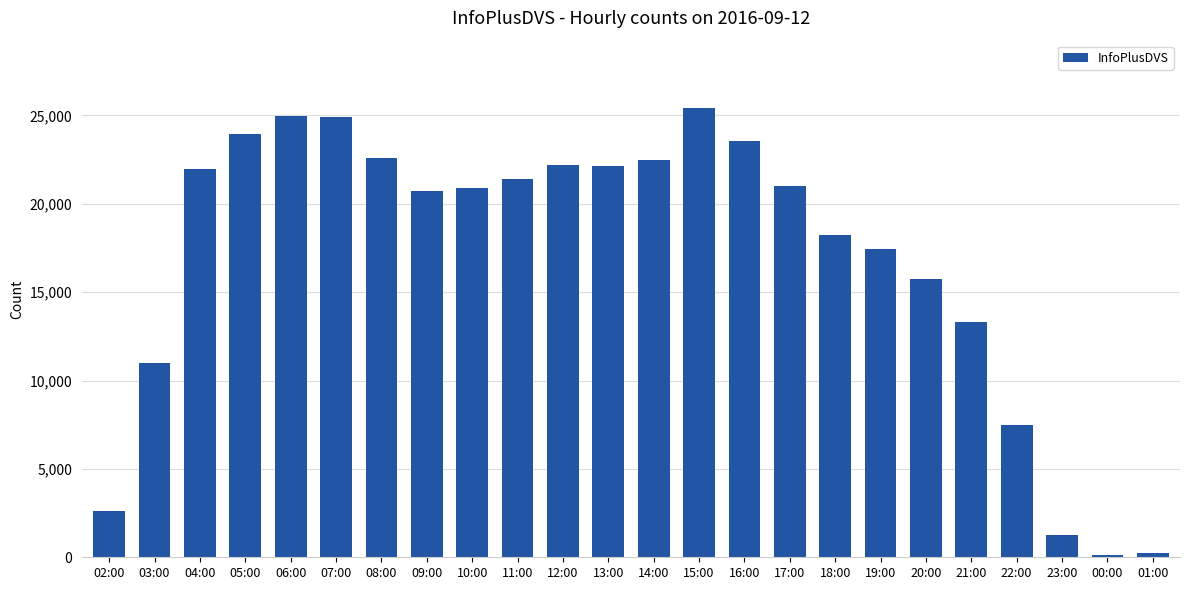

What is the ratio of the value at 15:00 to the value at 21:00?

1.9